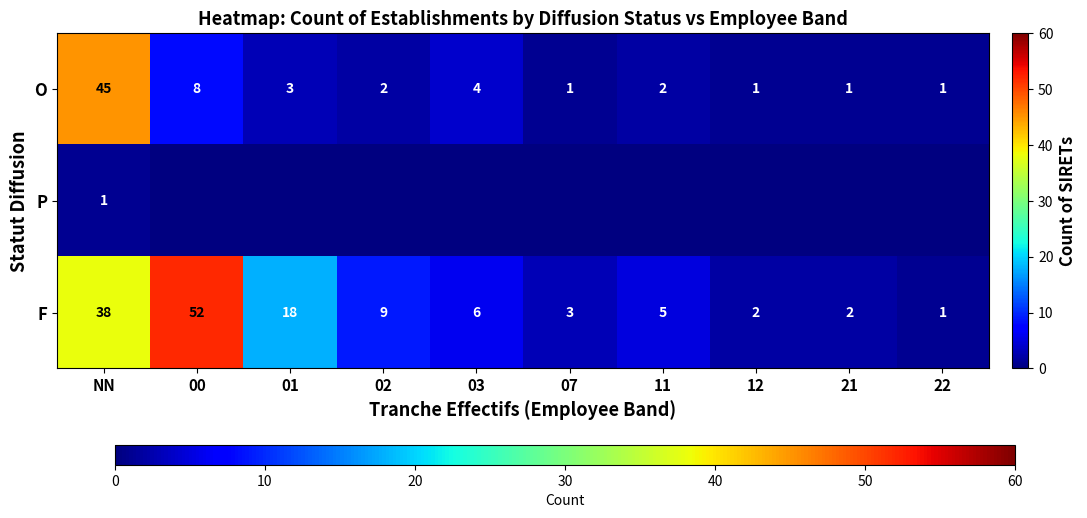

The value of F at 03 is 2. True or false?

False